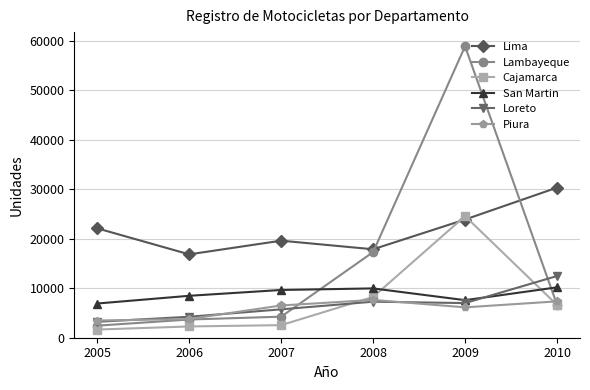

In Loreto, how many points are higher than both neighbors (excluding endpoints)?

1